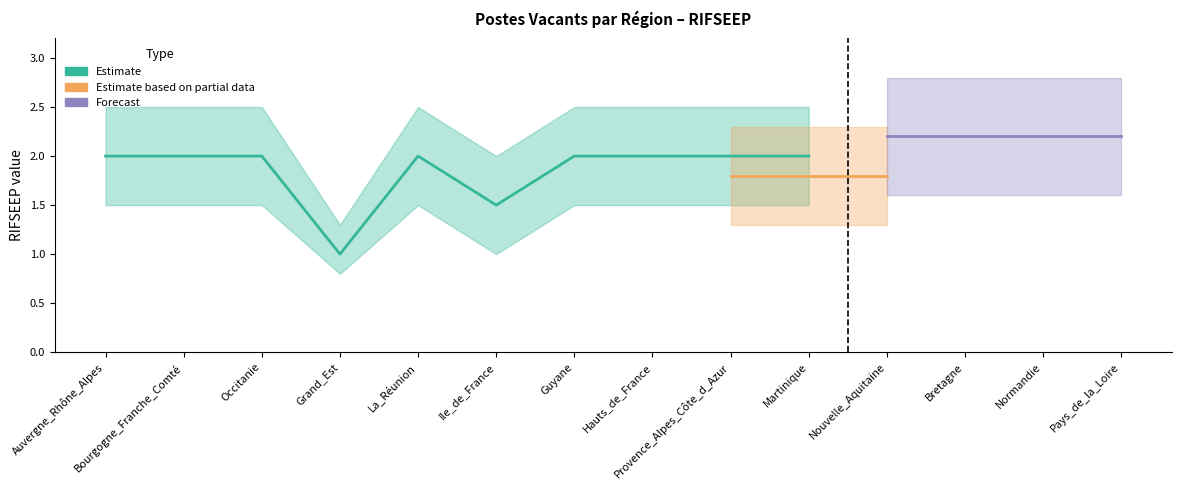

True or false: RIFSEEP (Estimate) and RIFSEEP (Forecast) cross at least once.

False